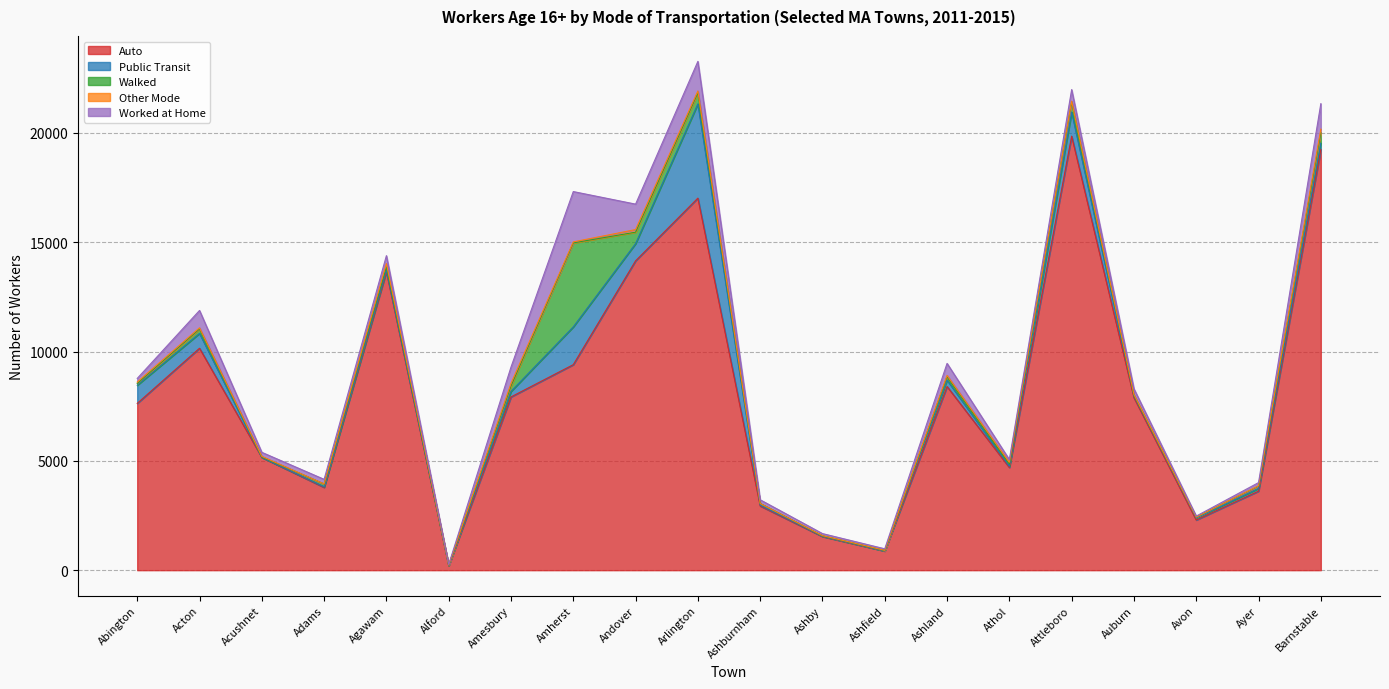

The value of Walked at Avon is 16. True or false?

False